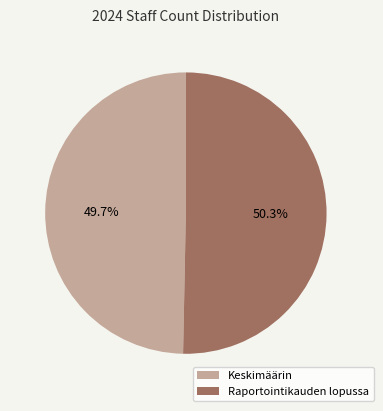

To the nearest percent, what portion does Raportointikauden lopussa represent?

50%